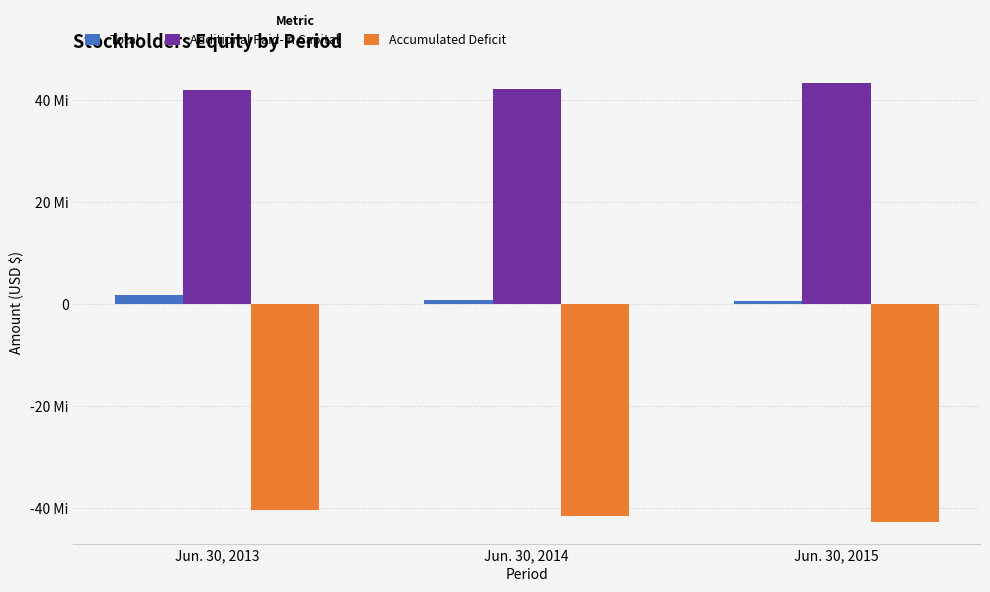

What is the difference between the second highest and minimum values in the Additional Paid-In Capital series?

191033